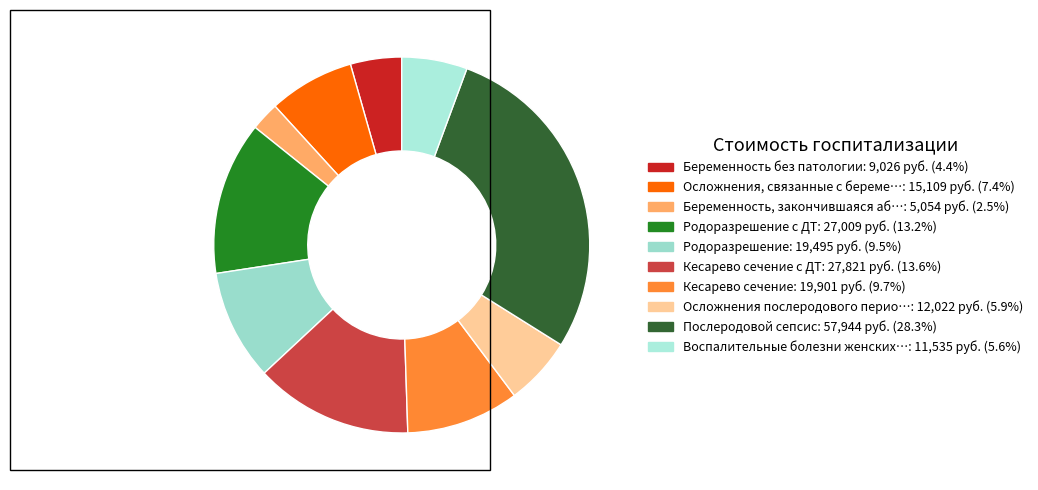

How many segments does this pie chart have?

10